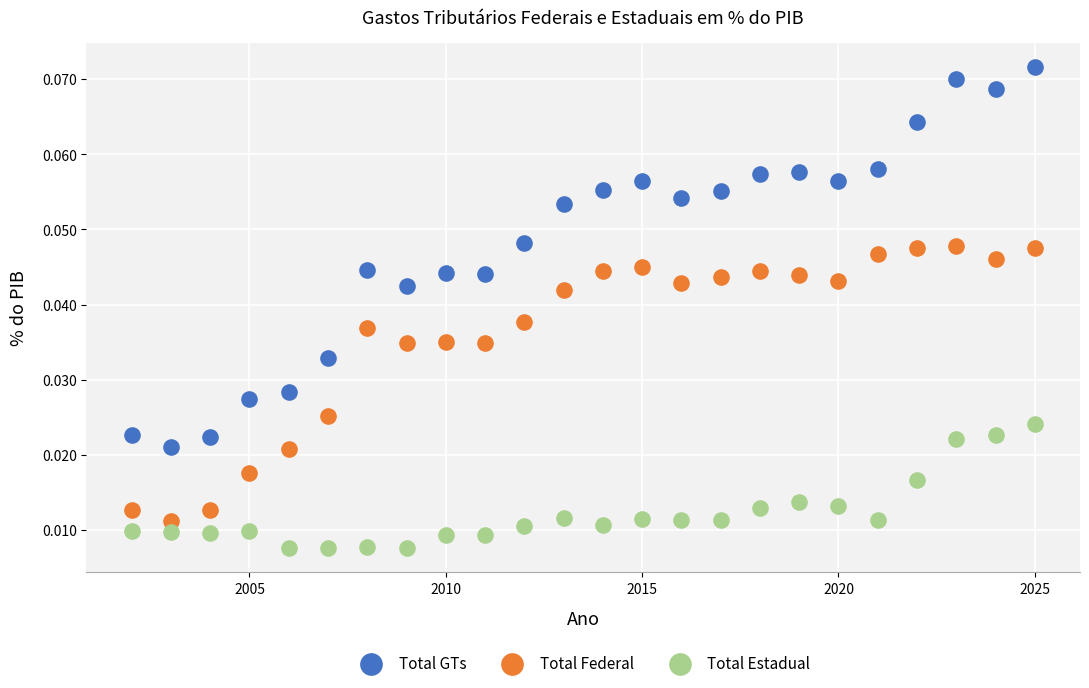

Which series reaches the minimum Y coordinate?

Total Estadual